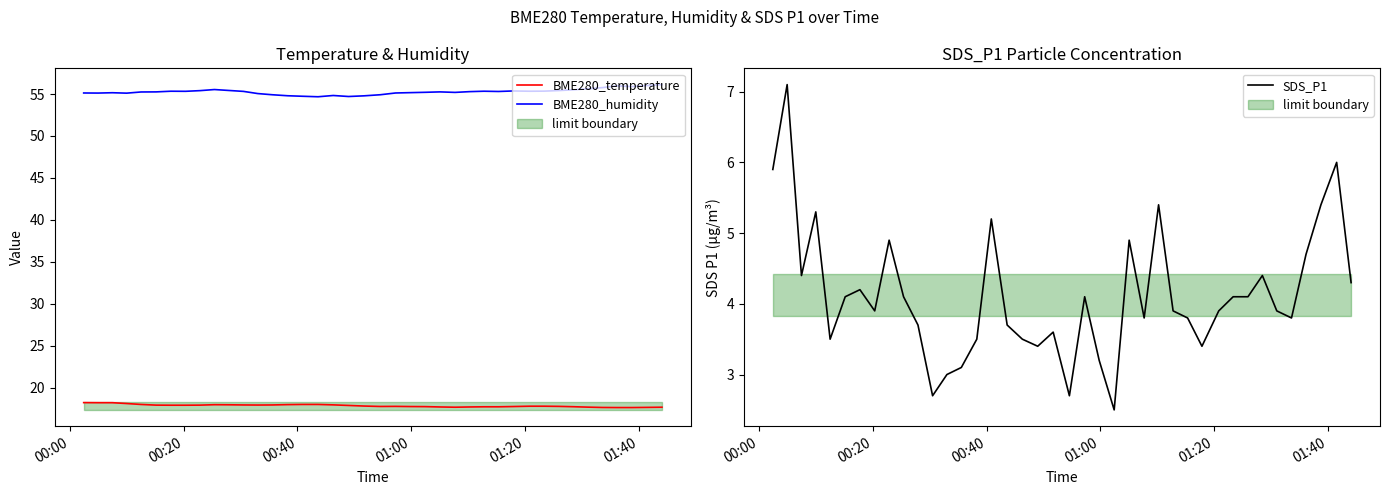

At how many categories does at least one series exceed 48?

40